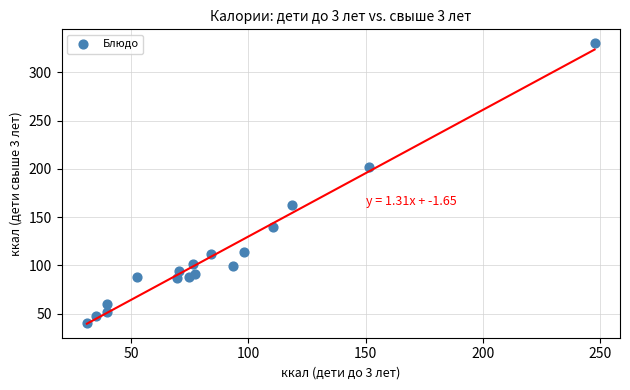

What is the range of Y values (max minus min)?

289.8